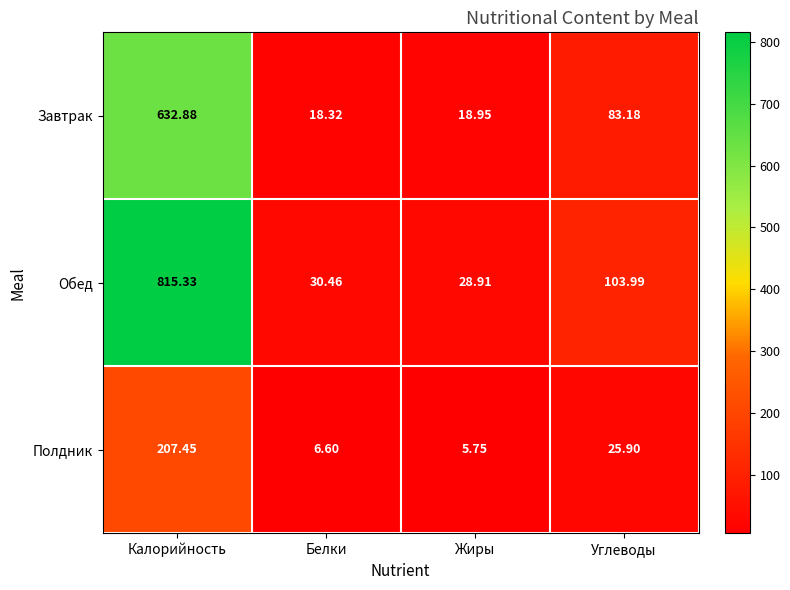

Which series changed the most between Калорийность and Жиры?

Обед